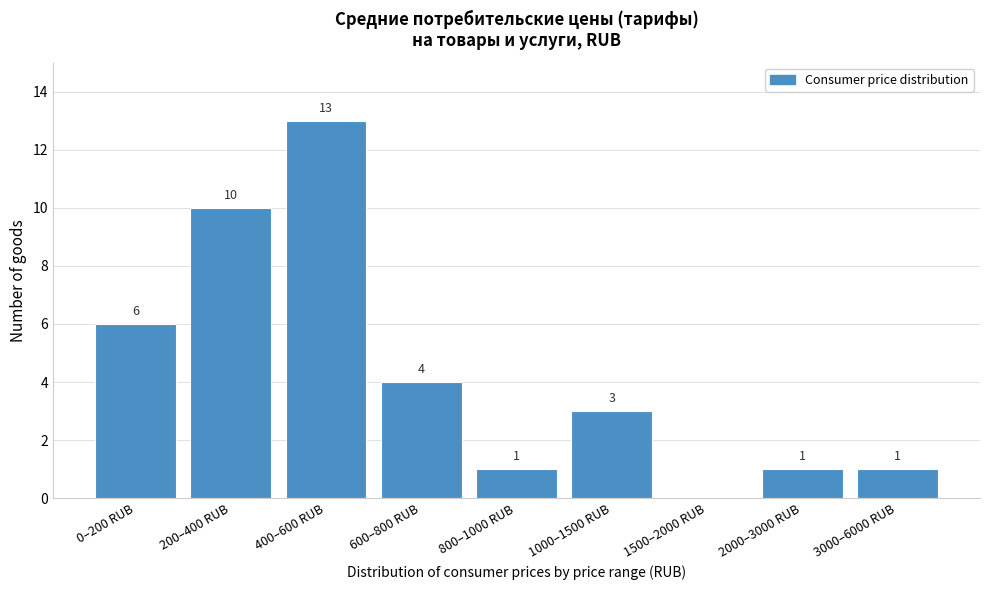

Reading right to left, list all the values displayed in this chart.

3000–6000 RUB=1	2000–3000 RUB=1	1500–2000 RUB=0	1000–1500 RUB=3	800–1000 RUB=1	600–800 RUB=4	400–600 RUB=13	200–400 RUB=10	0–200 RUB=6